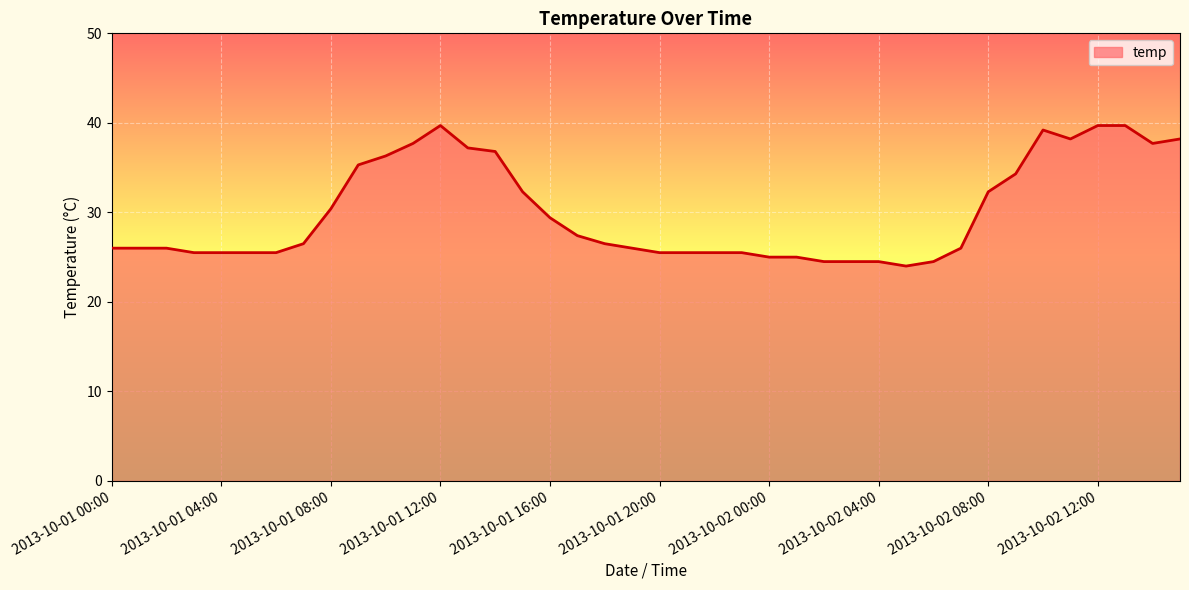

What is the ratio of the value at 2013-10-02 11:00 to the value at 2013-10-02 06:00?

1.6